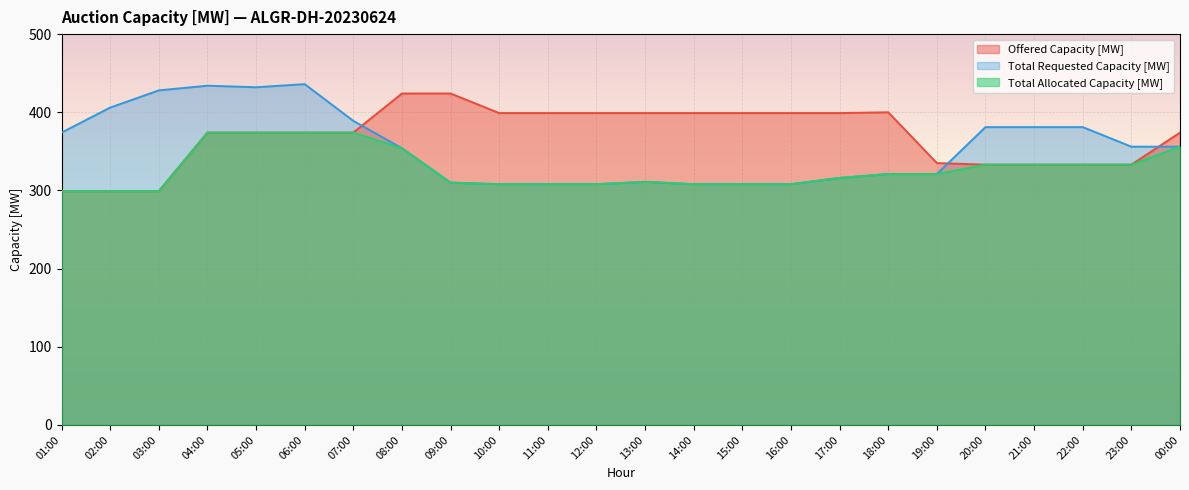

Which series has the widest spread of values?

Total Requested Capacity [MW]